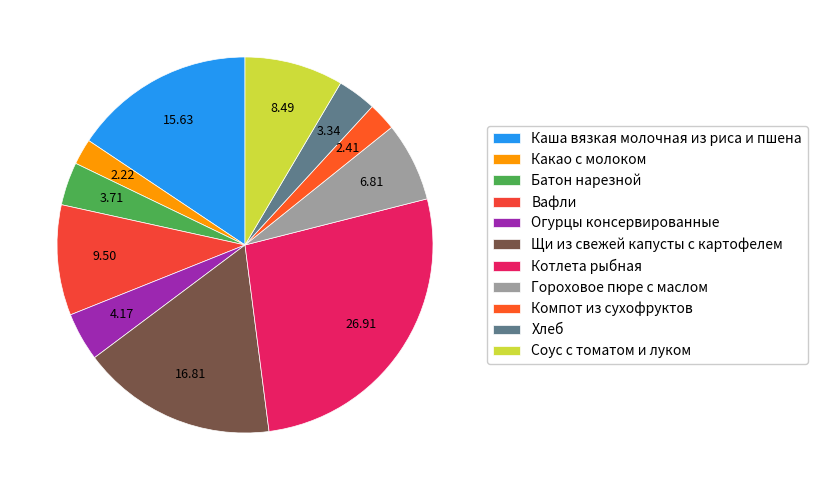

How many slices are in this pie chart?

11